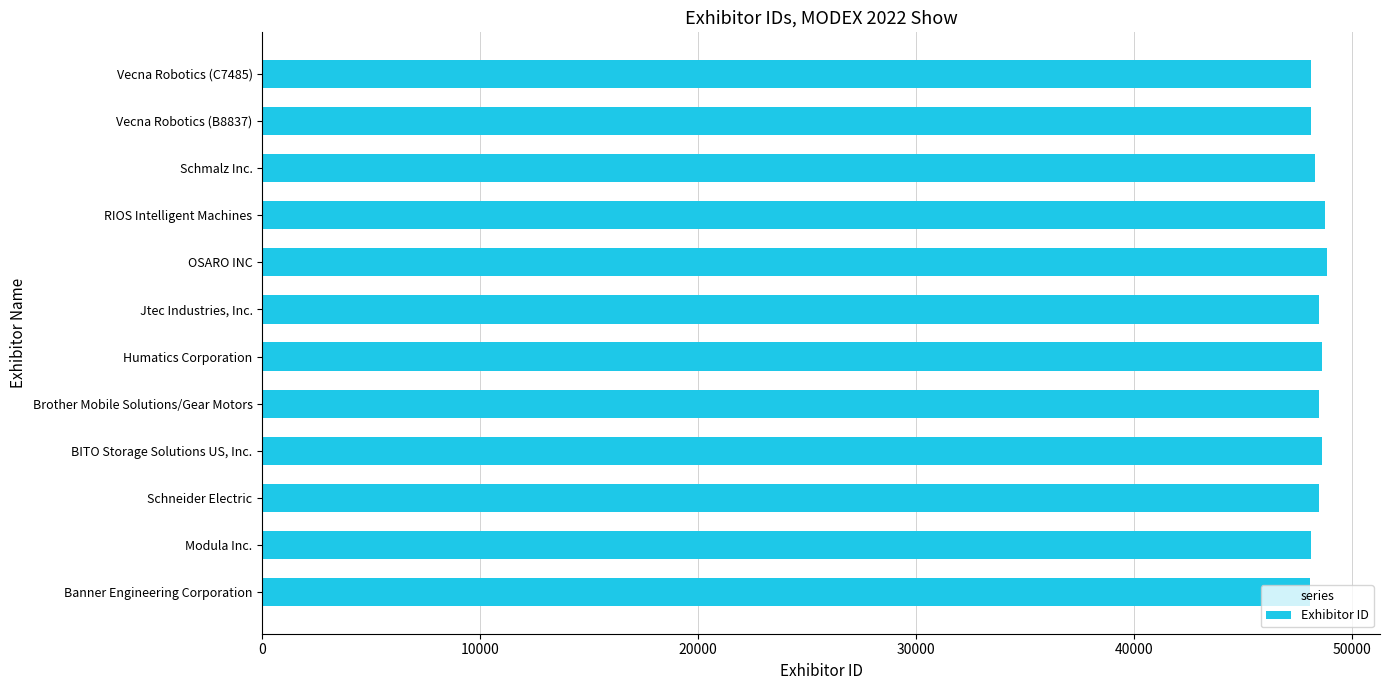

How many bars are there in total?

12